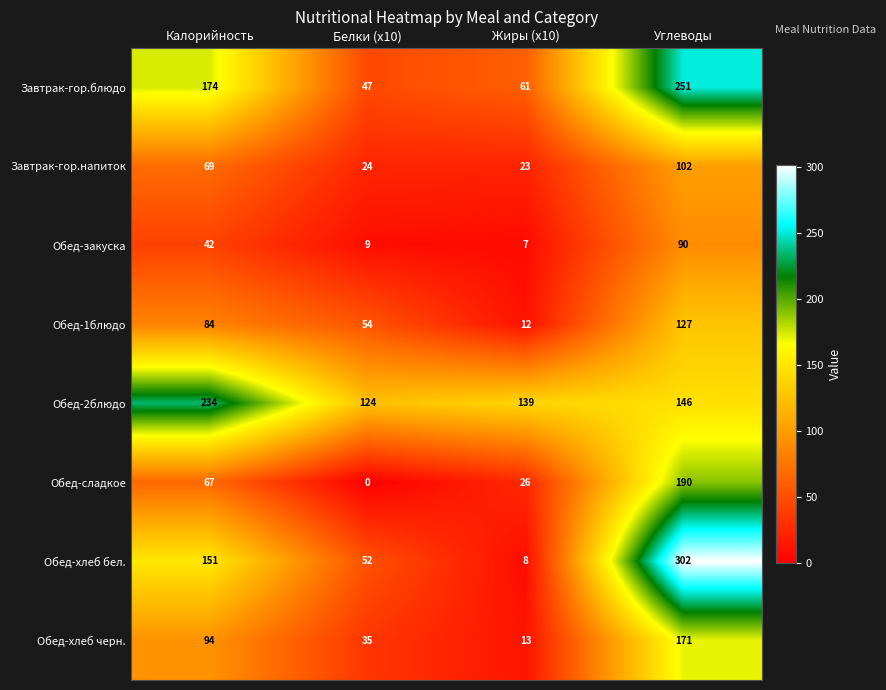

Where is Обед-хлеб черн. nearest to the value 92?

Калорийность